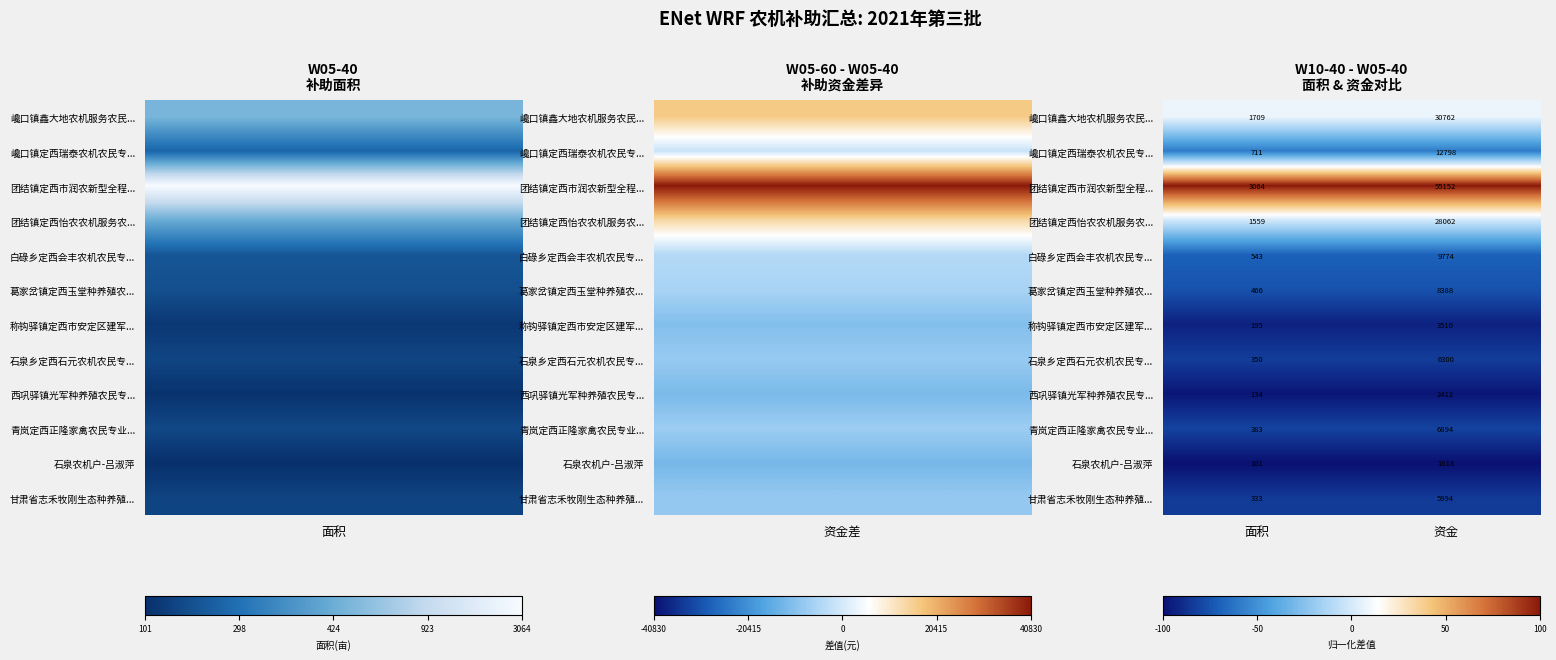

Is the value of 青岚定西正隆家禽农民专业... at 面积 greater than the value of 石泉乡定西石元农机农民专... at 资金?

No